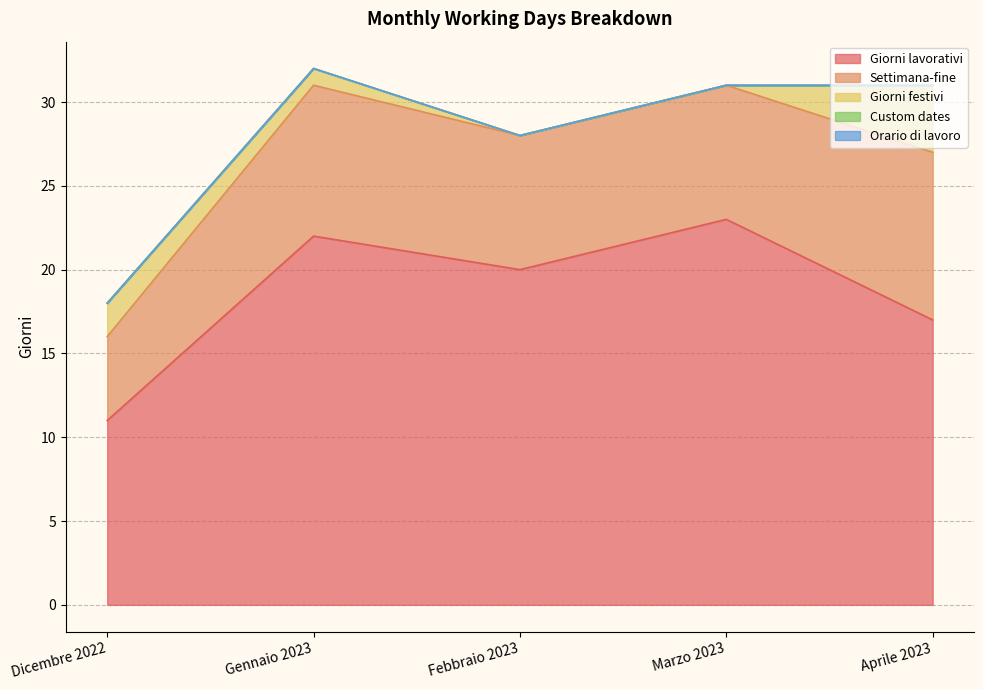

What is the label of the 5th point from the left?

Aprile 2023